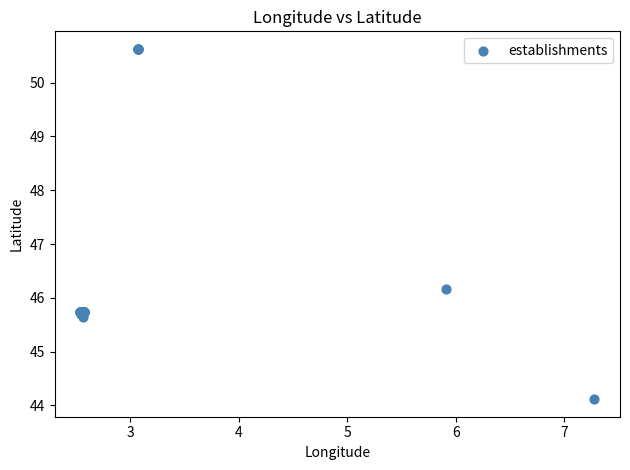

What Y value in the scatter plot is closest to 47?

46.2